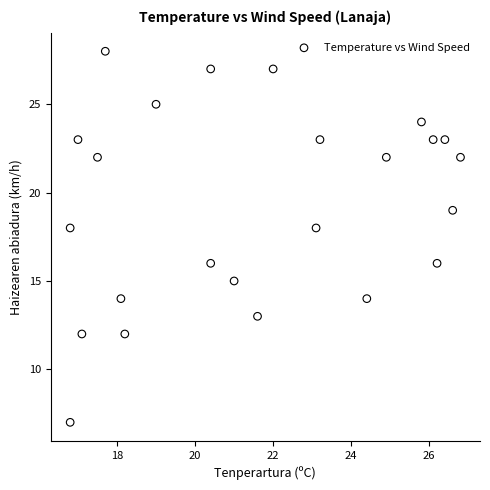

What is the range of Y values (max minus min)?

21